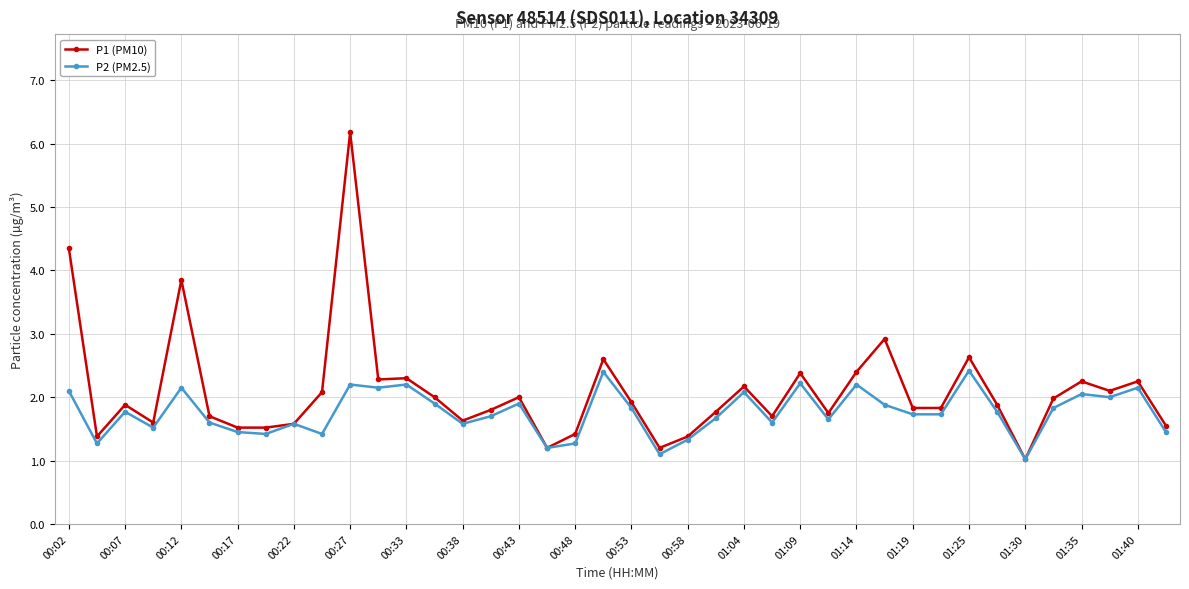

Rank the series by their maximum value, from lowest to highest.

P2 (PM2.5), P1 (PM10)